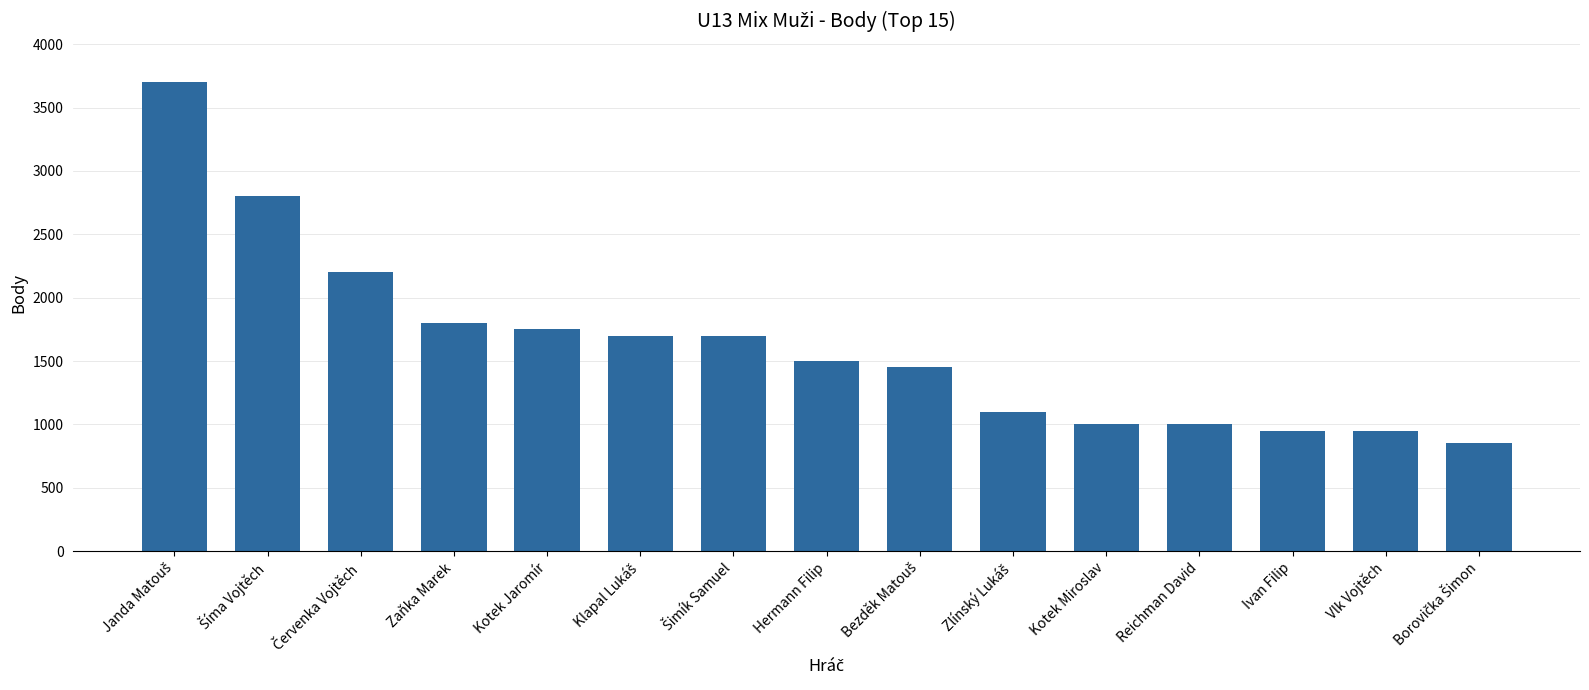

Does the chart contain any negative values?

No